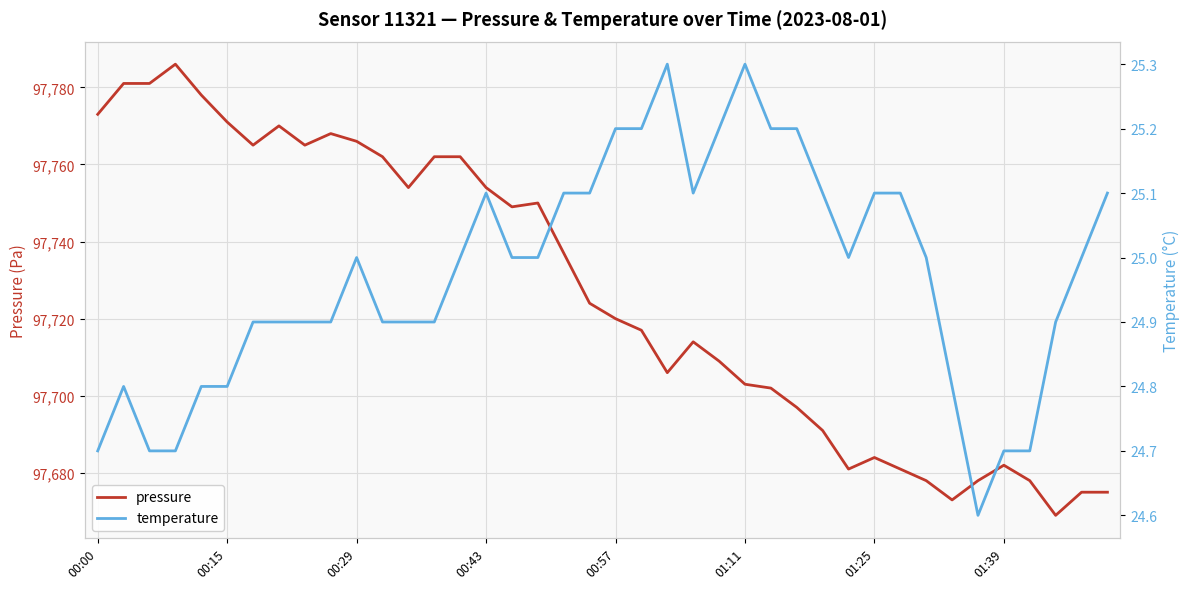

Which series has the largest range (max minus min)?

pressure